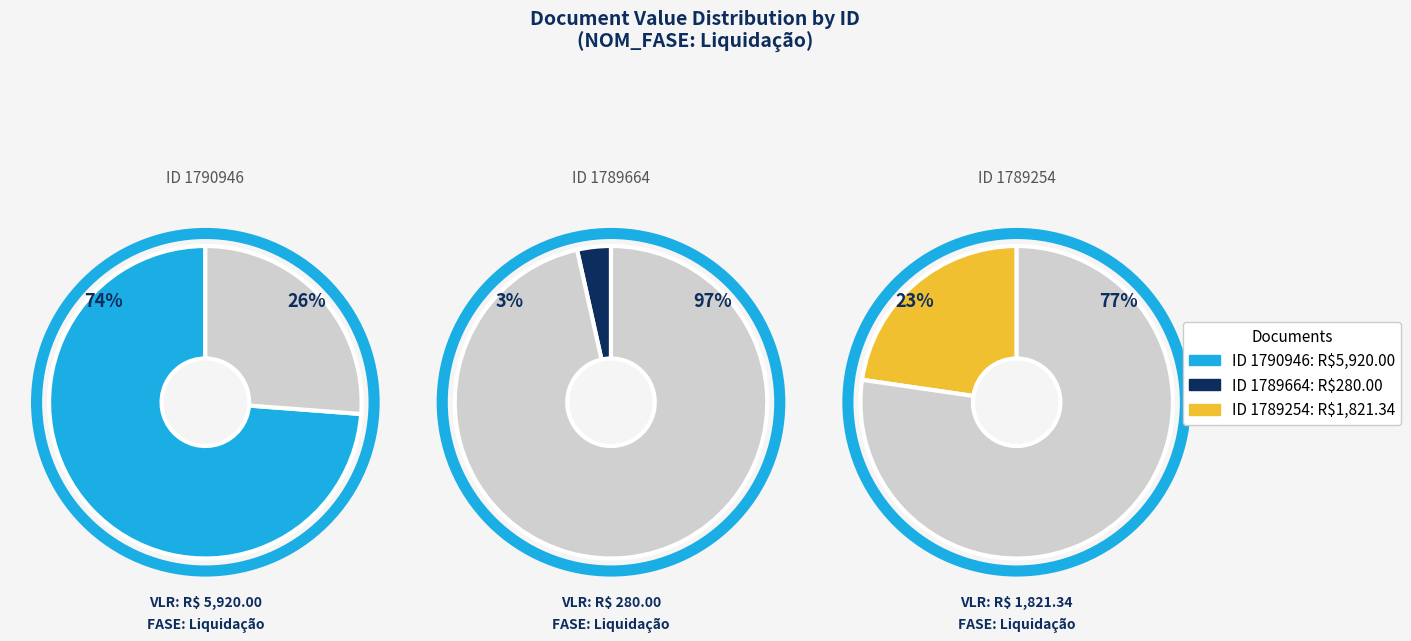

The 1790946 slice represents 74% of the pie. True or false?

True